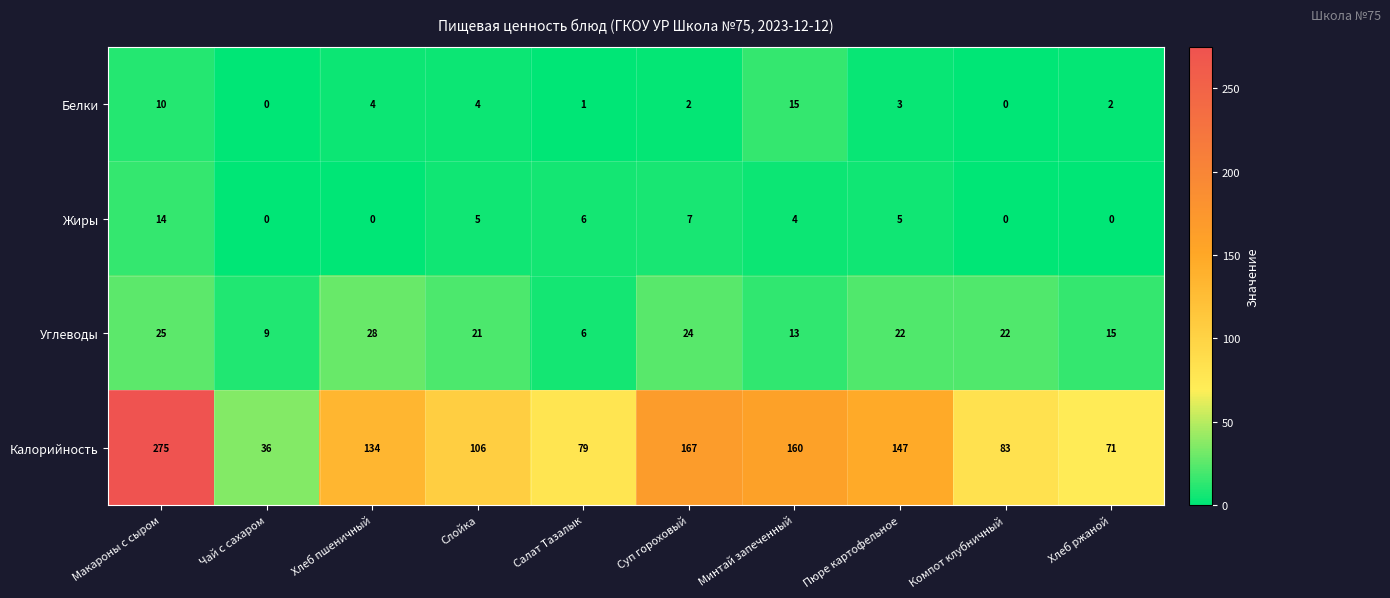

How many data points does each series have?

10